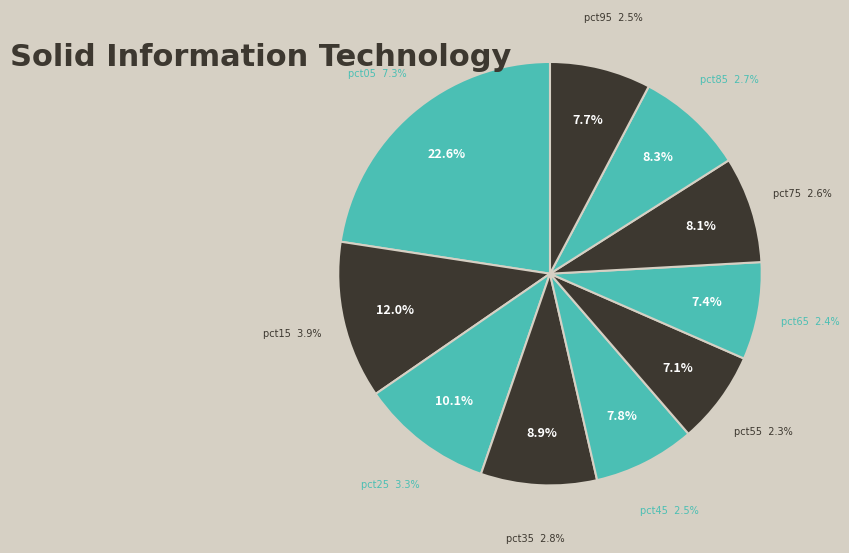

To the nearest percent, what is the combined percentage of pct95 and pct55?

15%